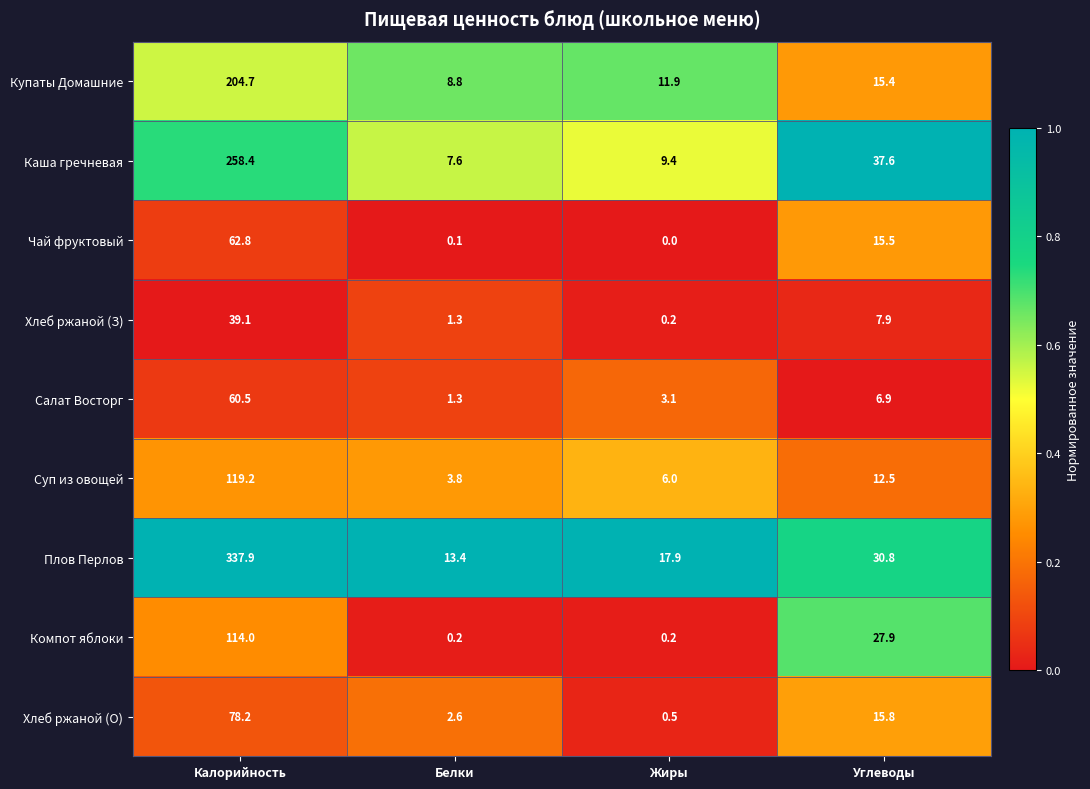

Where is Хлеб ржаной (О) nearest to the value 39?

Углеводы